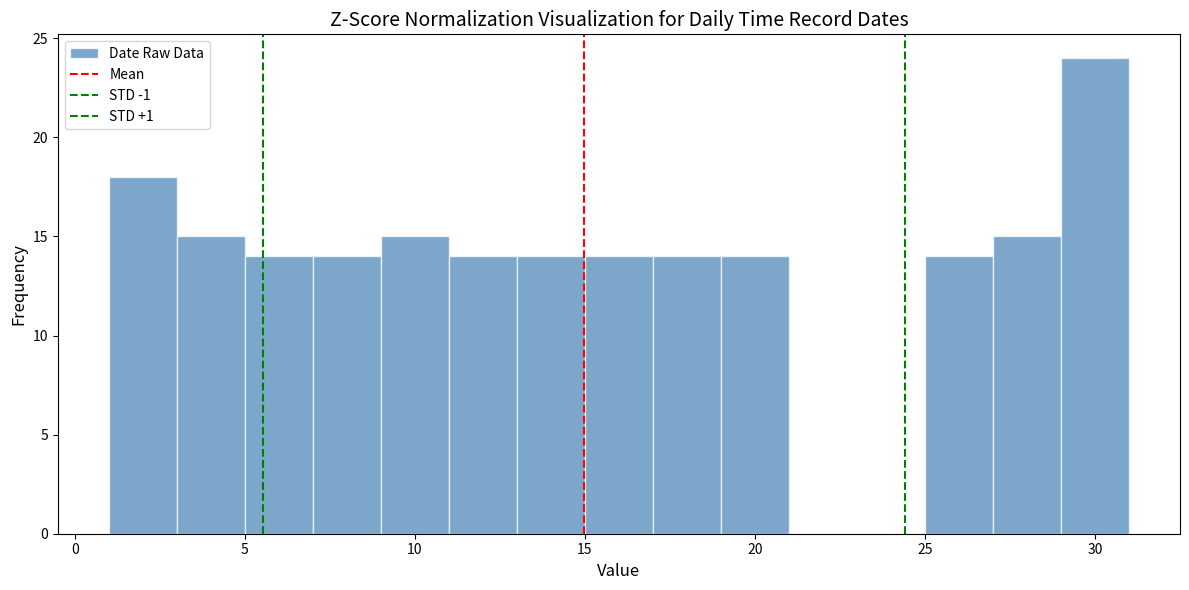

Which range on the x-axis has the tallest bar?

29 to 31